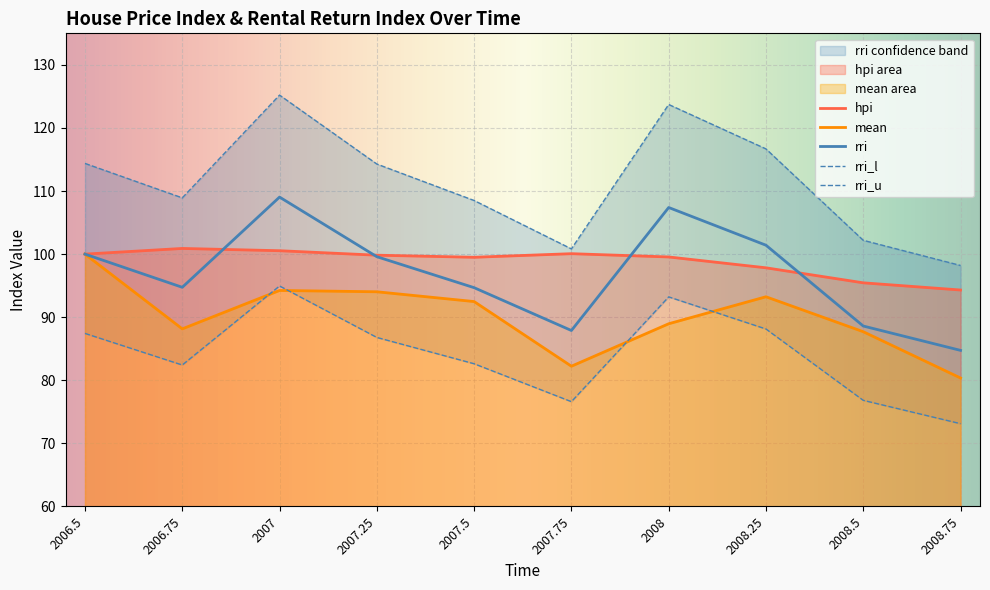

True or false: rri_l and rri_u intersect in this chart.

False